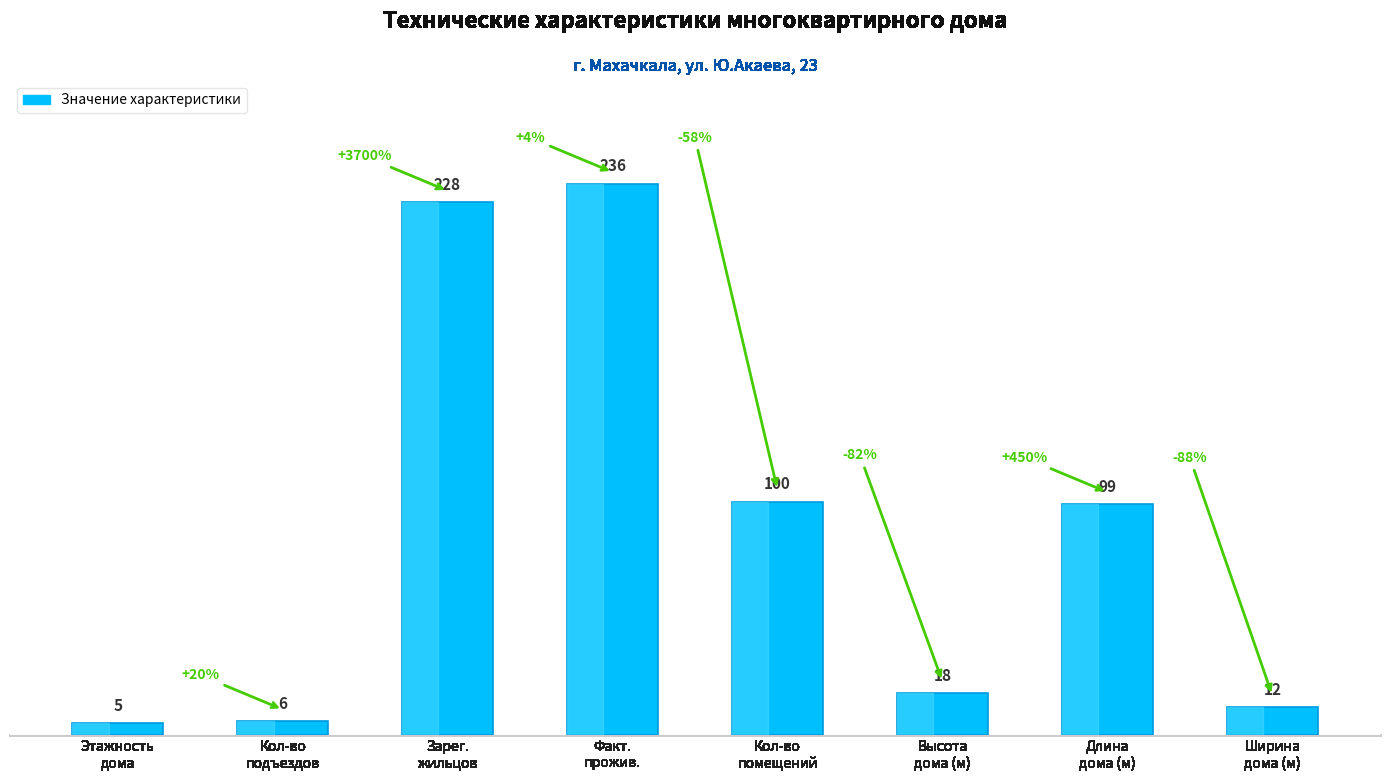

What is the change in value from Этажность
дома to Высота
дома (м)?

+13